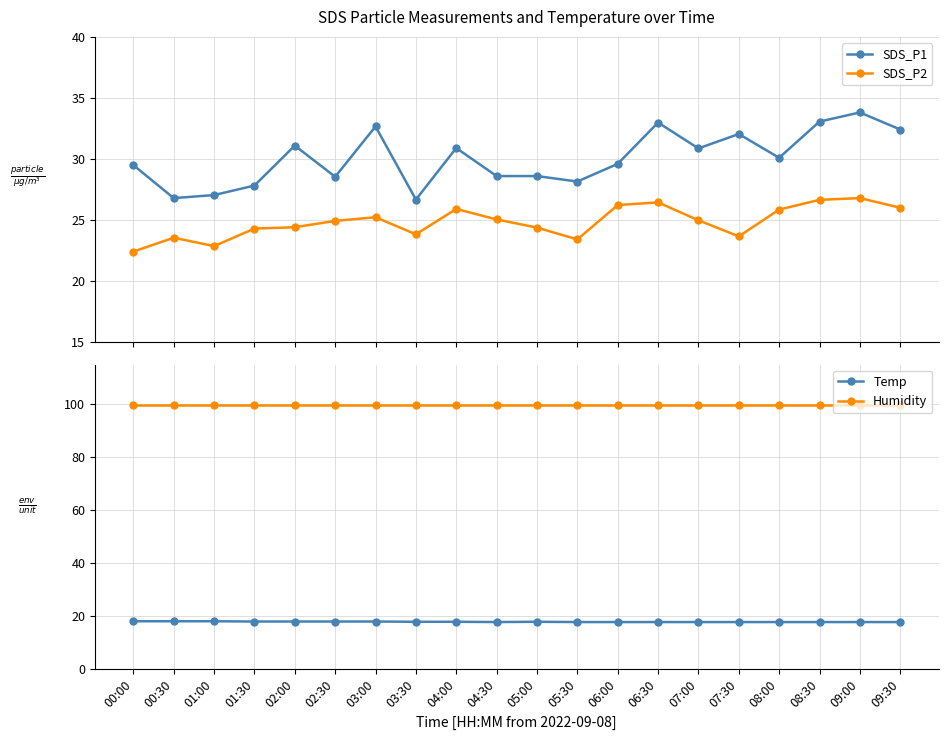

Which series changed the most between 00:00 and 02:30?

SDS_P2